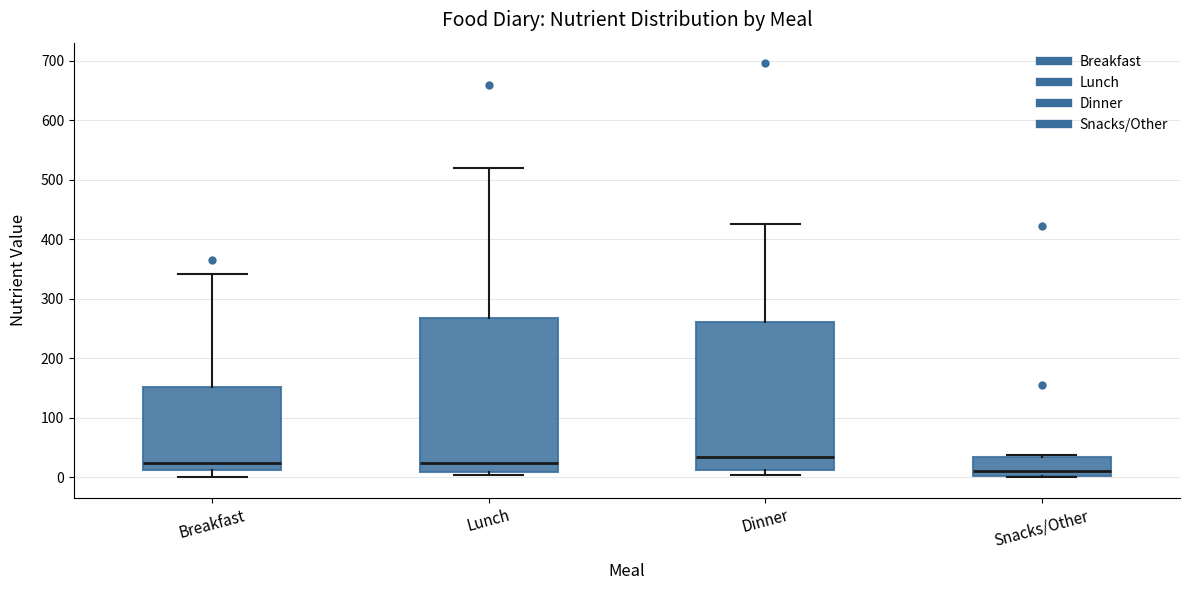

Reading left to right, transcribe this box plot: for each box, give where its median line is, the range the box spans, and where its two whiskers end, as read against the y-axis. The values are not printed on the chart, so give them approximately, as read against the axis.

Breakfast: median 20, box 10 to 150, whiskers 0 to 340
Lunch: median 20, box 10 to 270, whiskers 0 to 520
Dinner: median 30, box 10 to 260, whiskers 0 to 430
Snacks/Other: median 10, box 0 to 30, whiskers 0 to 40